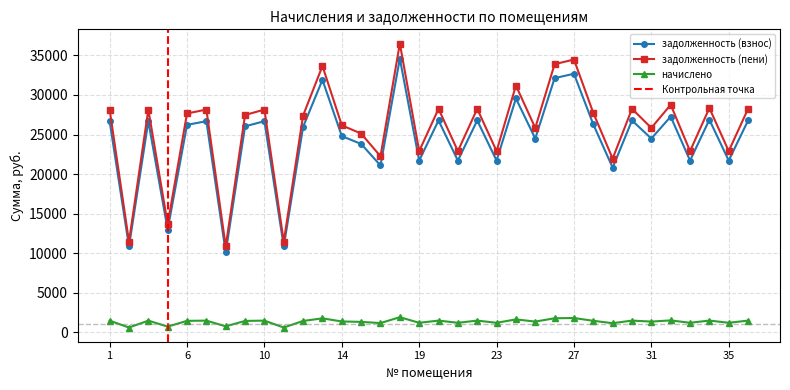

Reading right to left, list all the values displayed in this chart.

задолженность (взнос): 26780.2	21708.6	26872.9	21708.6	27268.7	24491.8	26780.2	20811.8	26285.4	32686.7	32130.0	24491.8	29563.3	21708.6	26780.2	21708.6	26780.2	21708.6	34603.9	21090.1	23811.5	24801.0	31913.5	25976.2	10854.4	26687.4	26038.0	10106.6	26687.4	26223.6	12988.1	26687.4	10854.4	26687.4
задолженность (пени): 28253.2	22902.7	28351.1	22902.7	28768.7	25838.9	28253.2	21956.6	27731.2	34484.6	33897.3	25838.9	31189.5	22902.7	28253.2	22902.7	28253.2	22902.7	36507.3	22250.2	25121.2	26165.2	33668.9	27405.0	11451.4	28155.4	27470.2	10855.0	28155.4	27666.1	13702.5	28155.4	11451.4	28155.4
начислено: 1473.1	1194.1	1478.2	1194.1	1499.9	1347.2	1473.1	1144.8	1445.8	1798.0	1767.3	1347.2	1626.2	1194.1	1473.1	1194.1	1473.1	1194.1	1903.4	1160.1	1309.8	1364.2	1755.4	1428.8	597.1	1468.0	1432.2	748.4	1468.0	1442.5	714.4	1468.0	597.1	1468.0